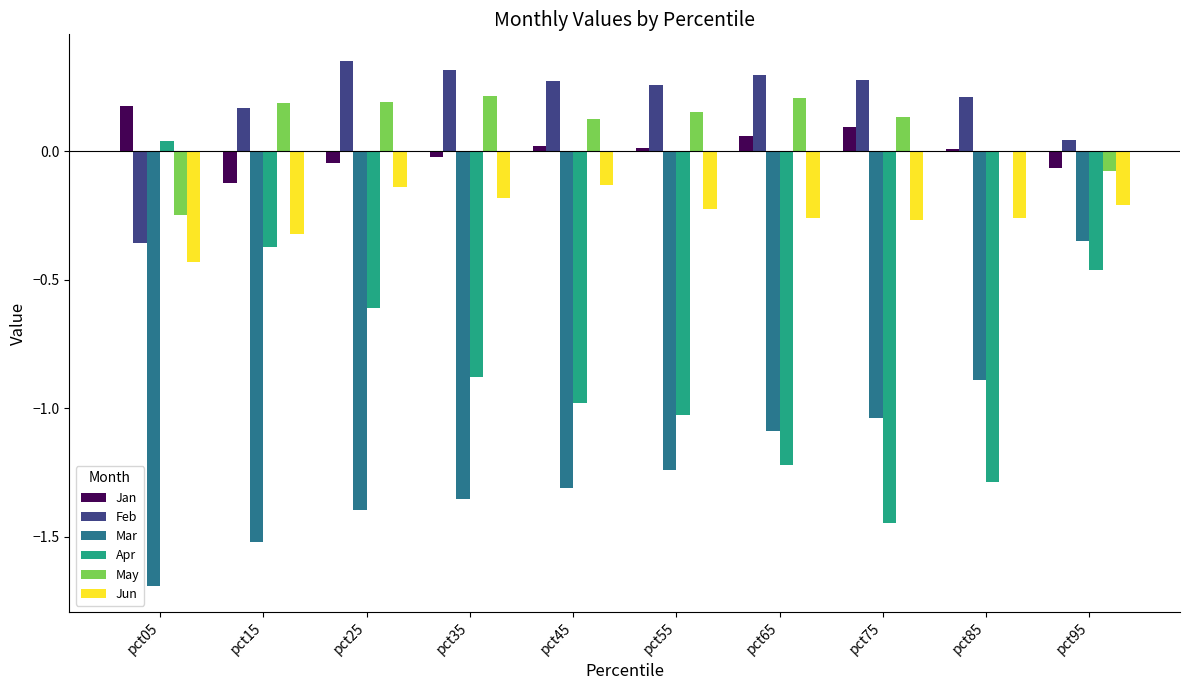

Which series changed the most between pct05 and pct45?

Apr